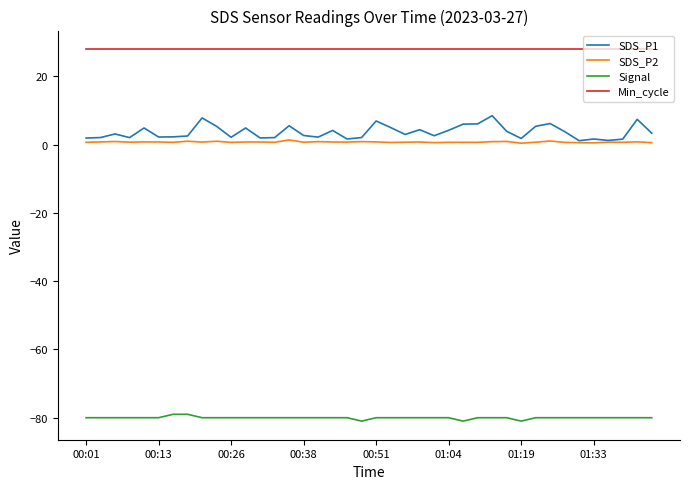

What is the minimum value shown in the chart?

-81.0